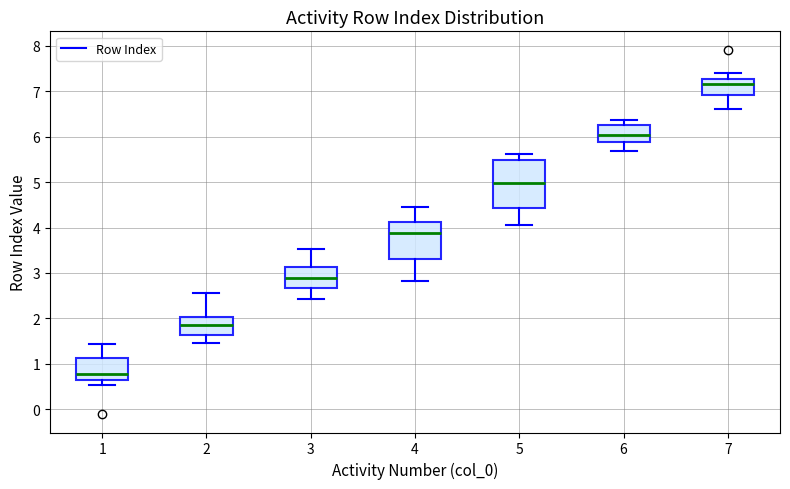

Reading left to right, transcribe this box plot: for each box, give where its median line is, the range the box spans, and where its two whiskers end, as read against the y-axis. The values are not printed on the chart, so give them approximately, as read against the axis.

1: median 0.8, box 0.6 to 1.1, whiskers 0.5 to 1.4
2: median 1.9, box 1.6 to 2.0, whiskers 1.5 to 2.5
3: median 2.9, box 2.7 to 3.1, whiskers 2.4 to 3.5
4: median 3.9, box 3.3 to 4.1, whiskers 2.8 to 4.4
5: median 5.0, box 4.4 to 5.5, whiskers 4.1 to 5.6
6: median 6.0, box 5.9 to 6.3, whiskers 5.7 to 6.4
7: median 7.2, box 6.9 to 7.3, whiskers 6.6 to 7.4